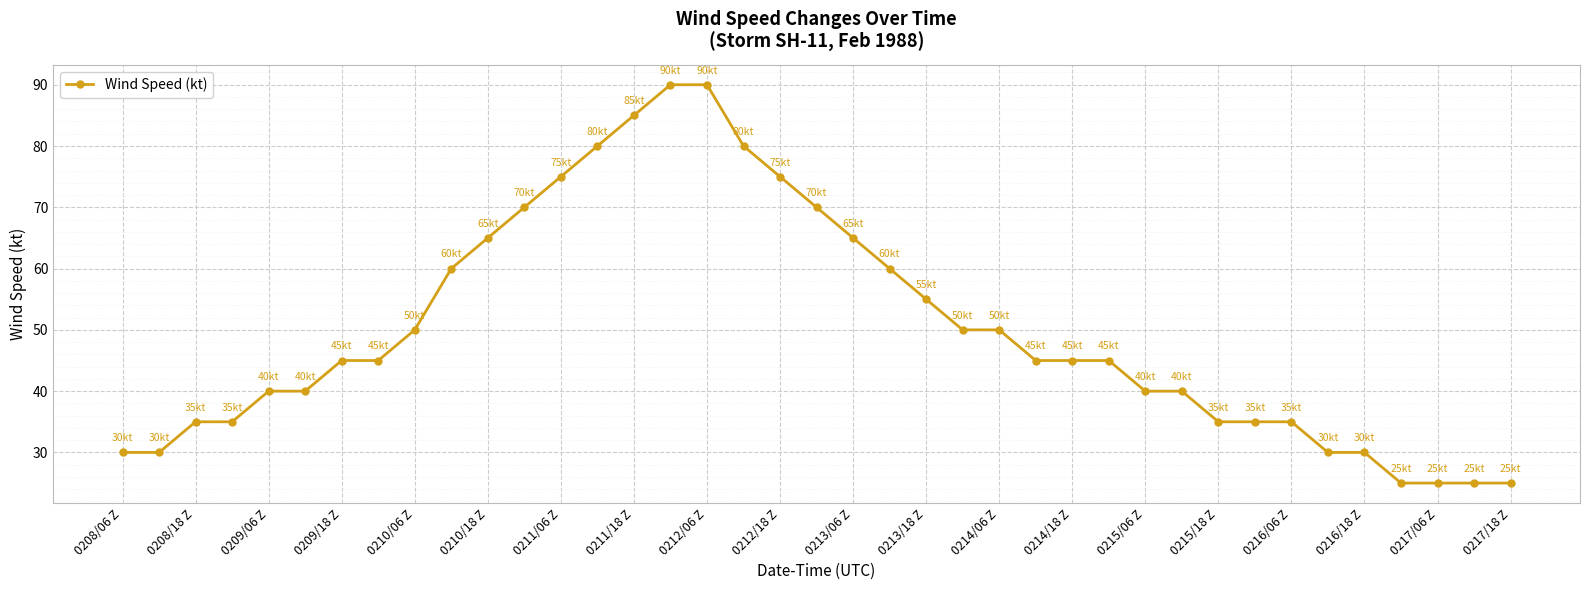

What is the average value?

50